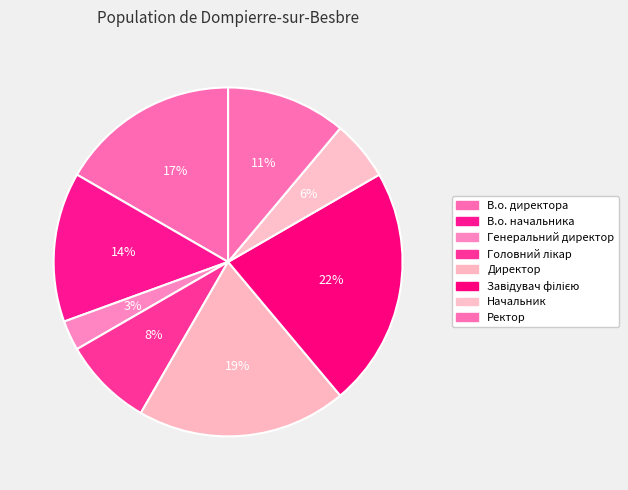

Is it true that Начальник is 15% of the pie?

False